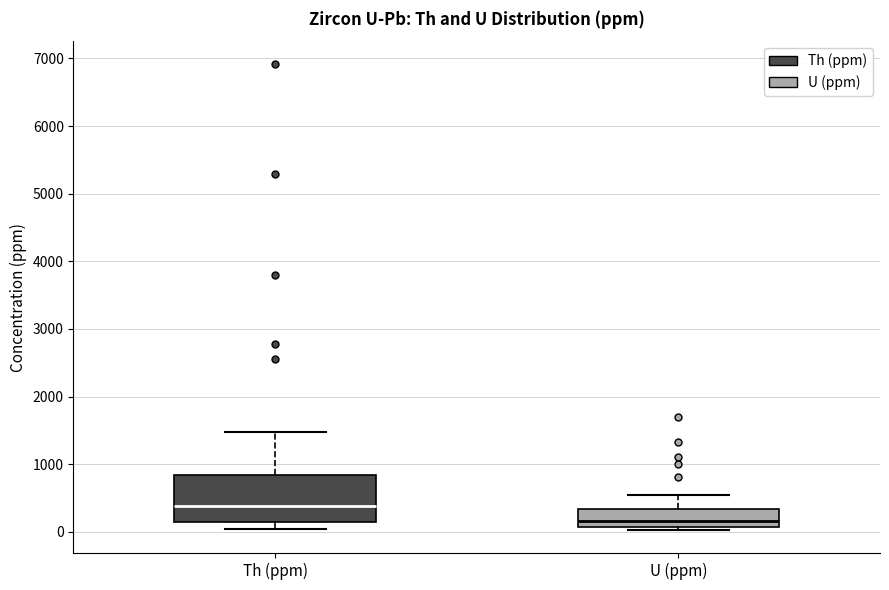

Which box's median line is the highest?

Th (ppm)